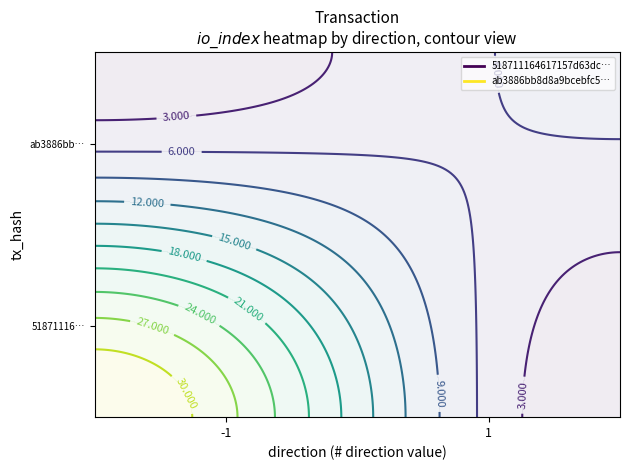

Reading right to left, transcribe all the data shown in this chart.

518711164617157d63dc9b8af42f0c7ccfa3bcc: 33	-1
ab3886bb8d8a9bcebfc54bc3d039a7960a4ae77: 7	1